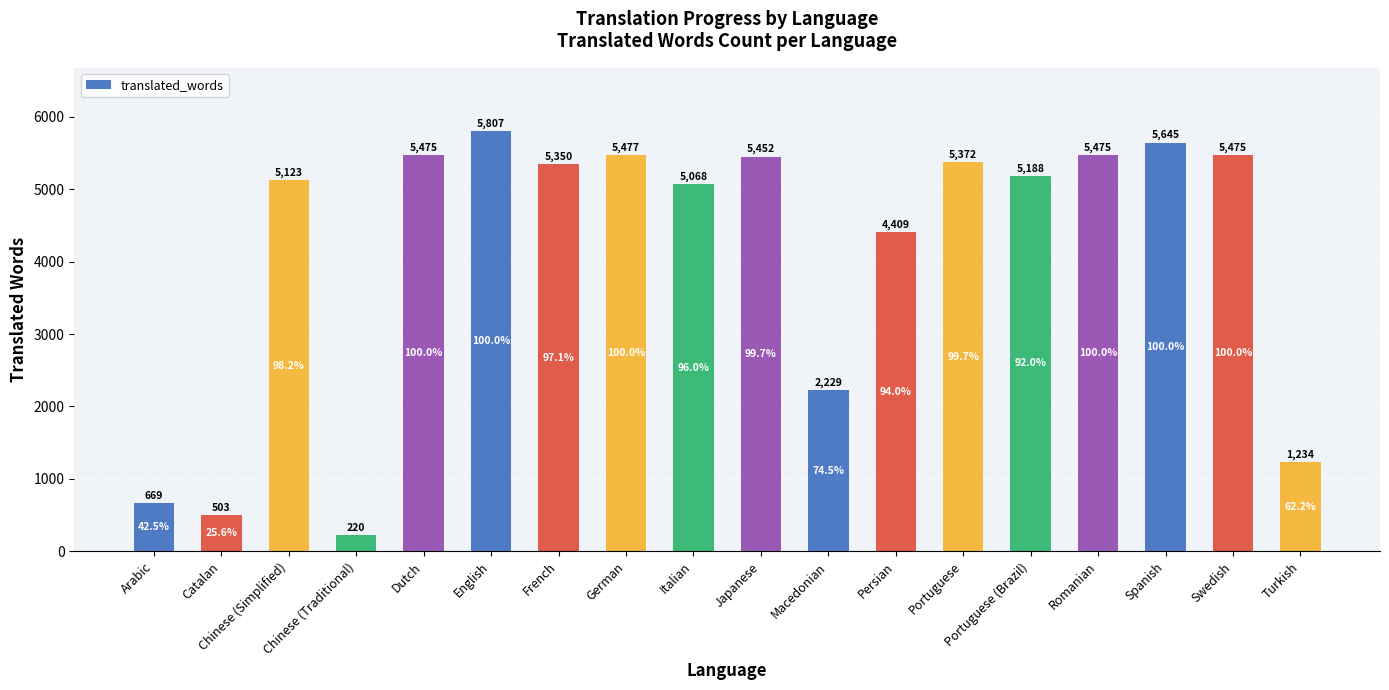

Reading left to right, extract all data points from this chart.

669	503	5123	220	5475	5807	5350	5477	5068	5452	2229	4409	5372	5188	5475	5645	5475	1234